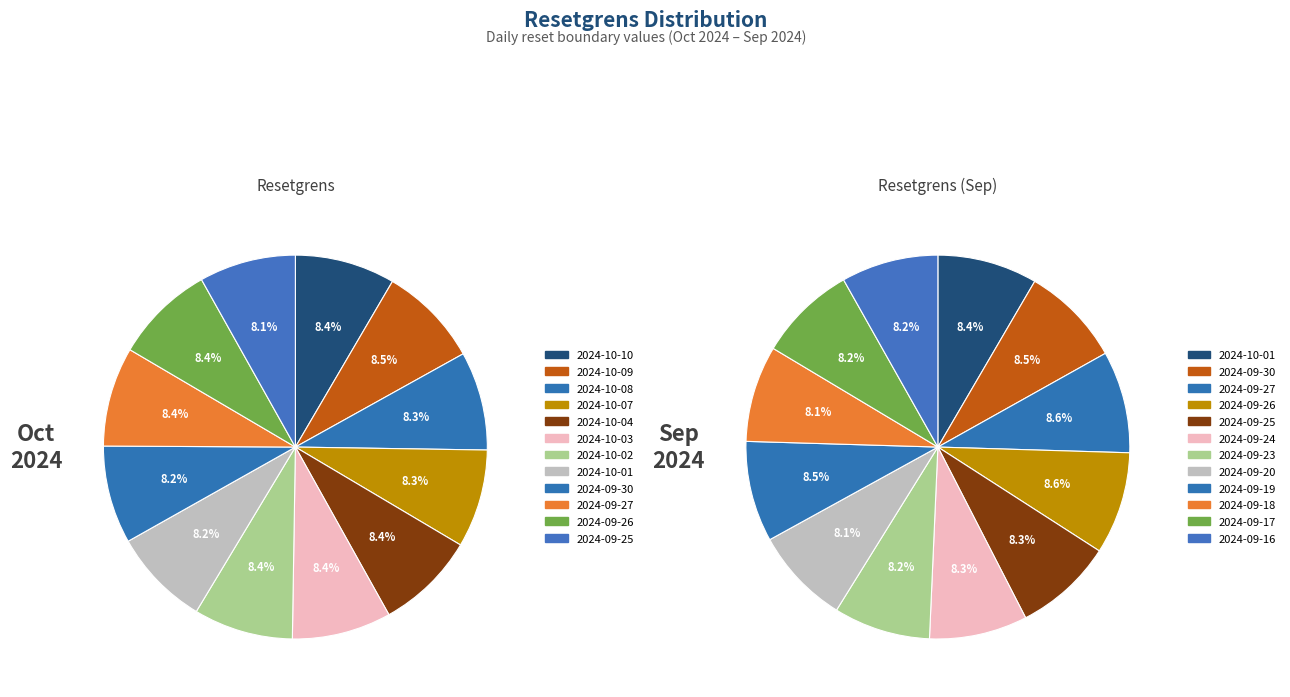

Which category has the smallest portion of the pie?

2024-09-25